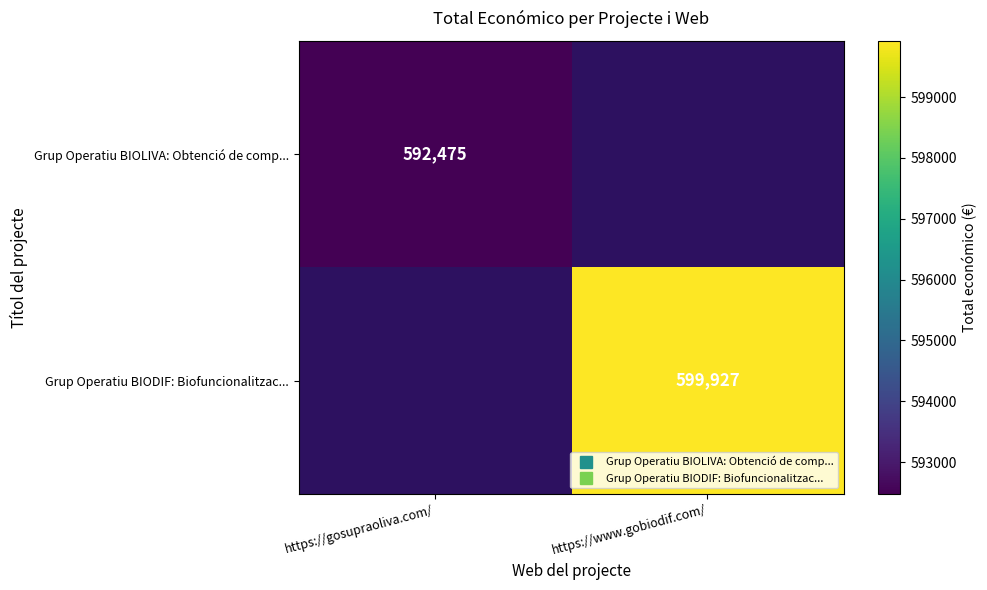

Count the number of categories in the chart.

2